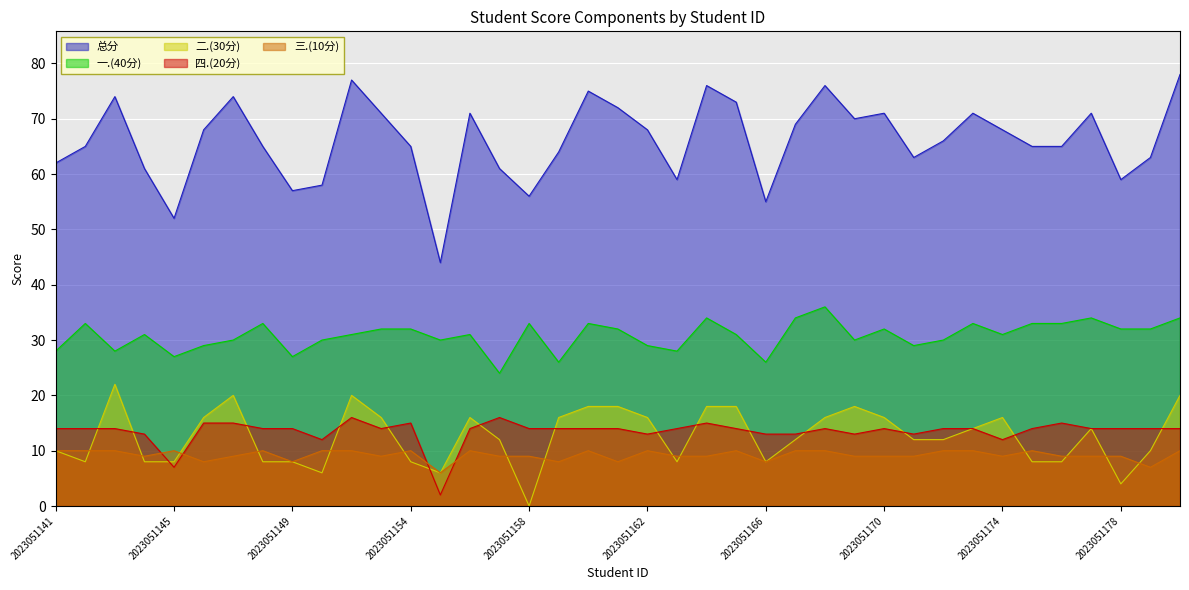

At which label does 总分 reach its minimum?

2023051155